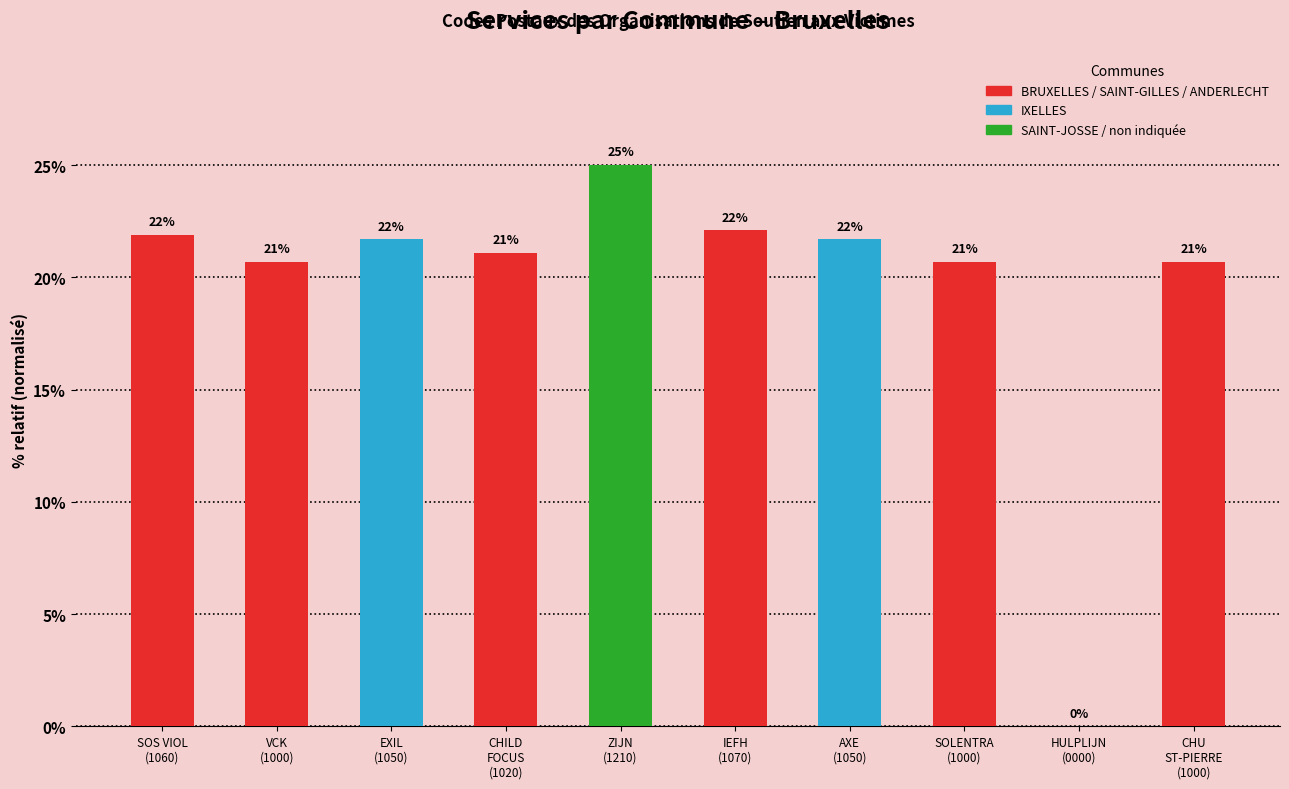

At which label does the data first exceed 21?

SOS VIOL
(1060)